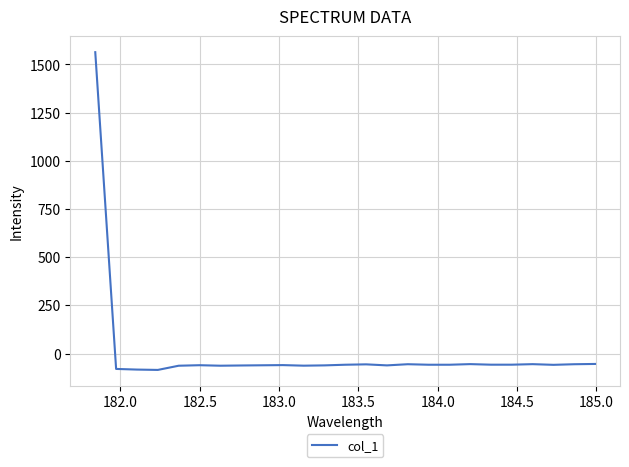

What is the smallest value displayed?

-84.9